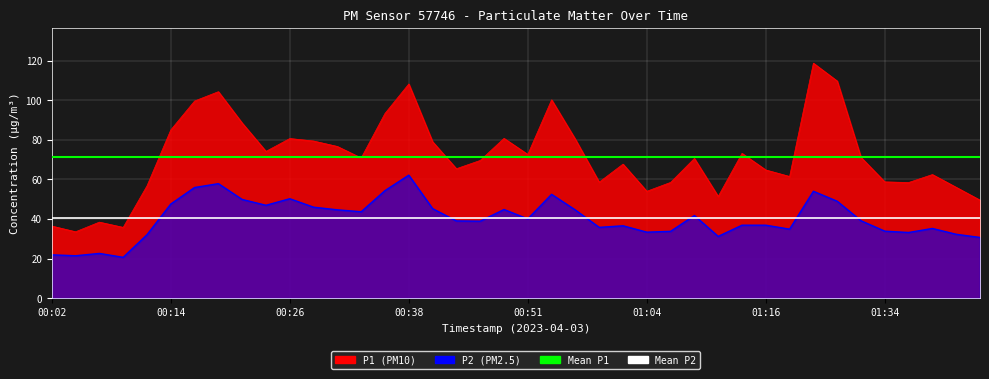

What is the value of the Mean P1 (71.4) point at the 1st from the left?

71.4